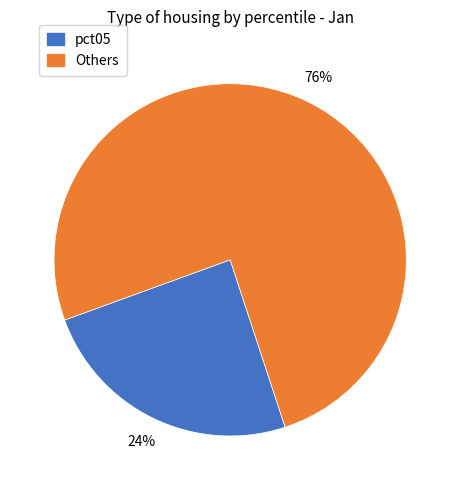

Is the sum of Others and pct05 greater than half?

Yes